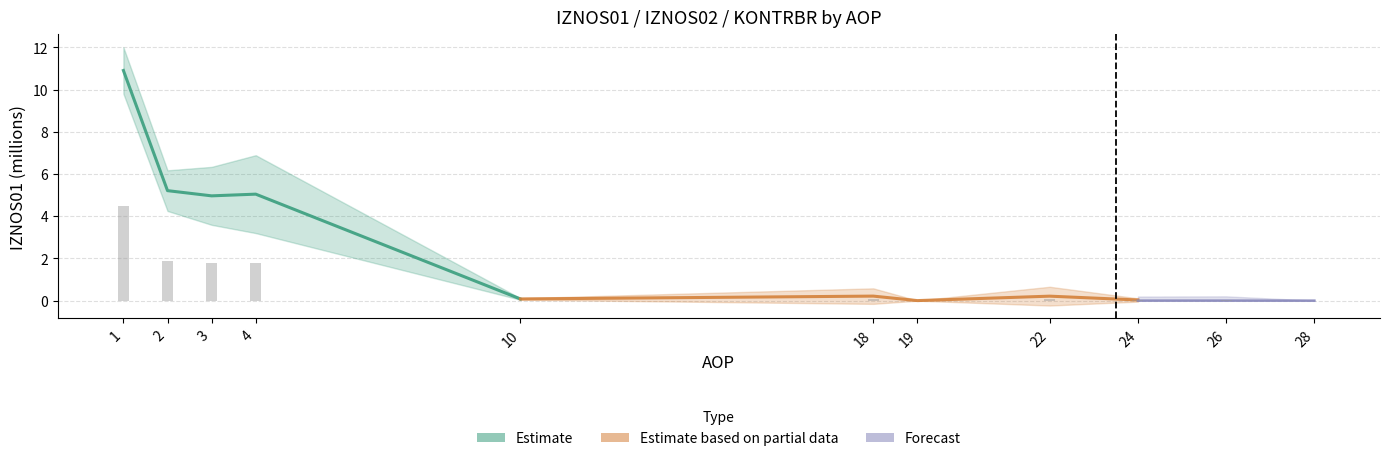

Read the value at 3.

1.8